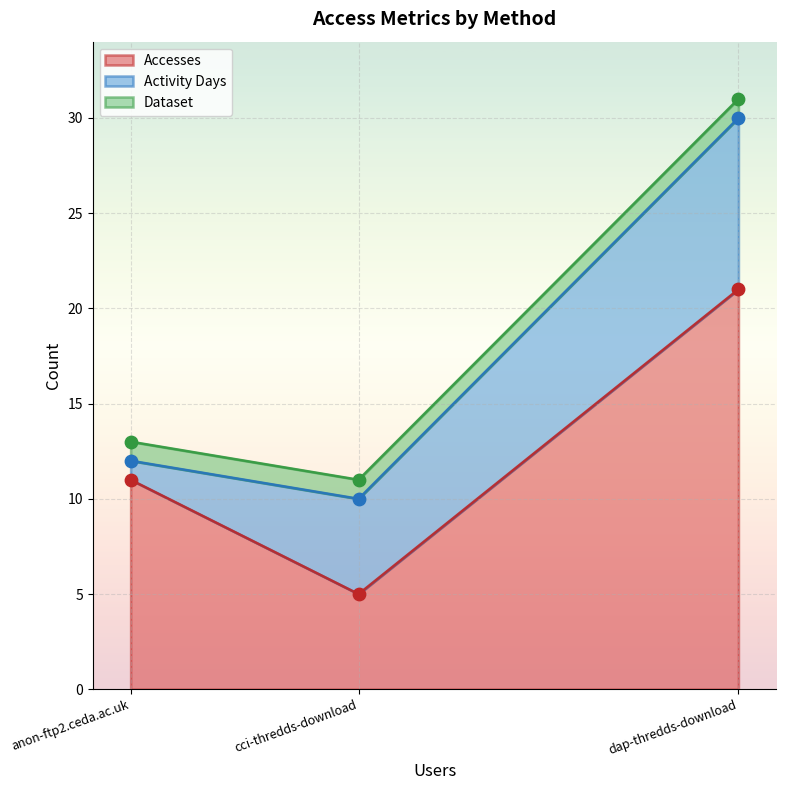

The value of Accesses at anon-ftp2.ceda.ac.uk is 11. True or false?

True